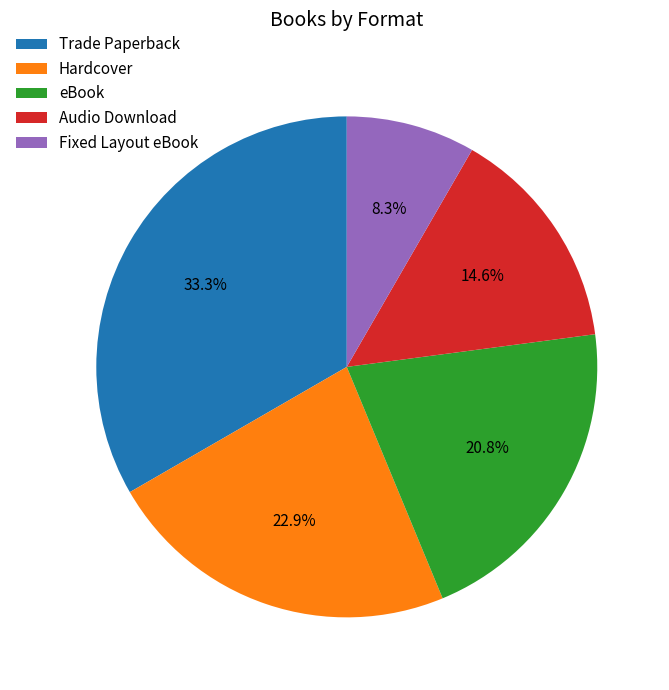

To the nearest percent, what is the difference between the largest and smallest slice percentages?

25%